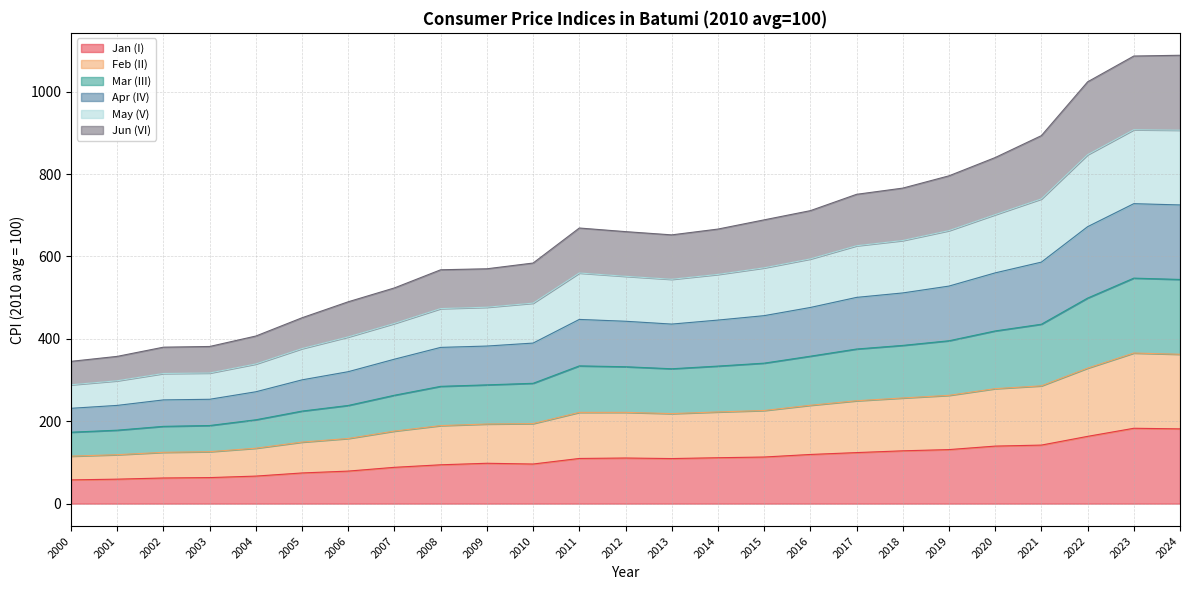

What is the total value across all series at 2021?

893.2